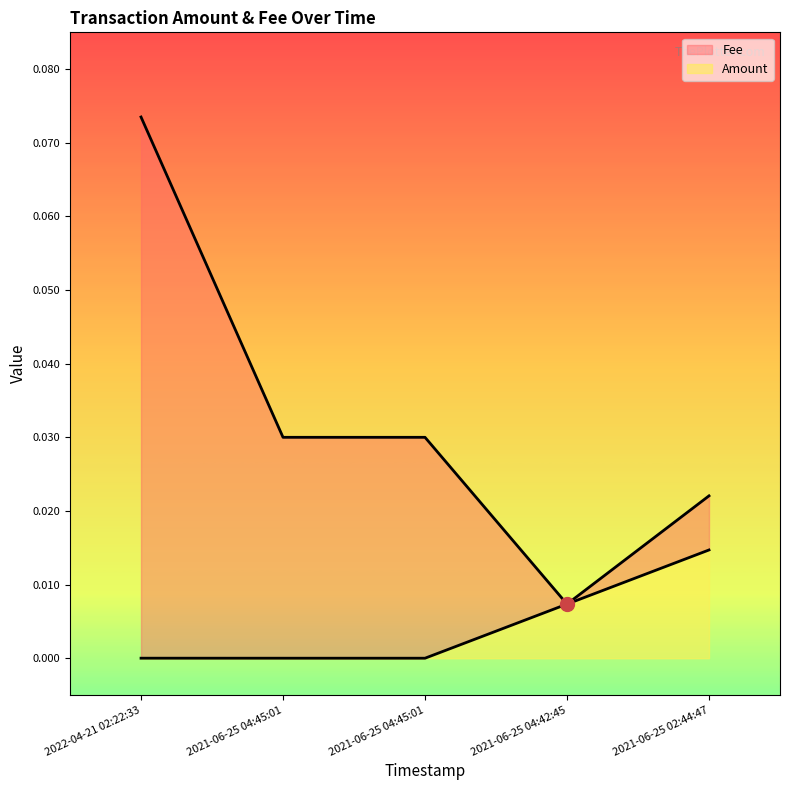

Where is Fee nearest to the value 0?

2021-06-25 04:42:45